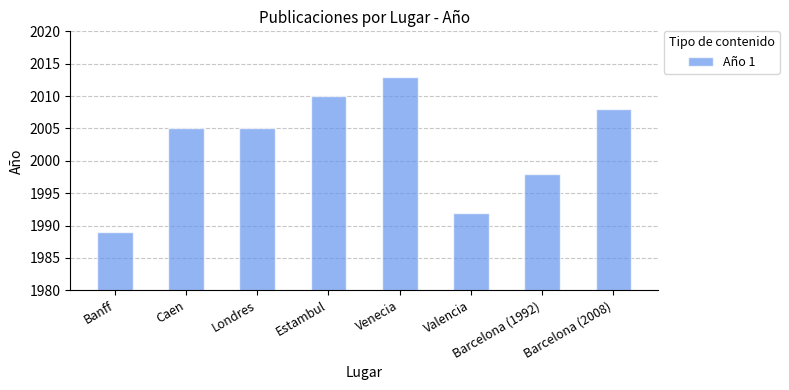

How many distinct data groups are displayed?

1